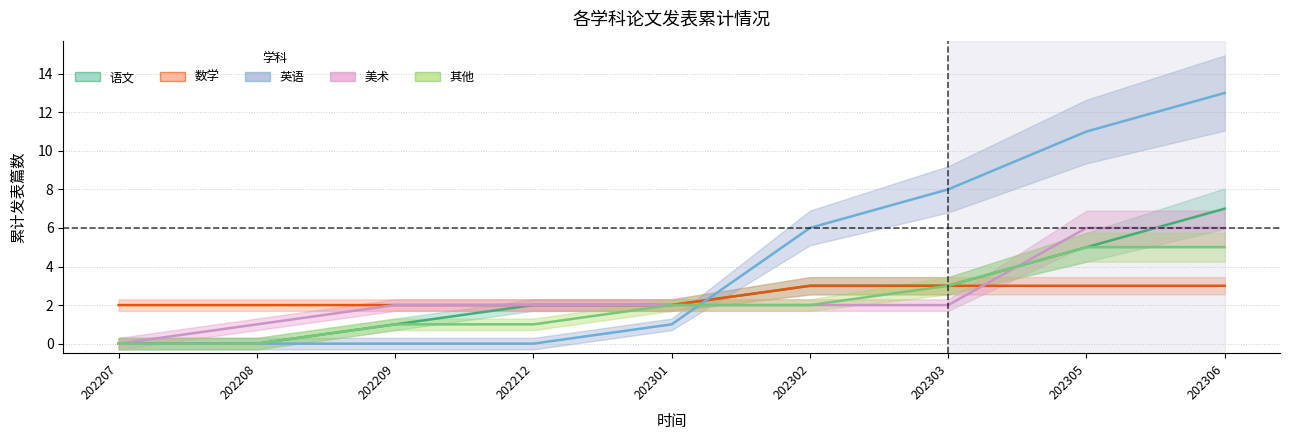

Is the value of 数学 at 202302 greater than the value of 英语 at 202306?

No